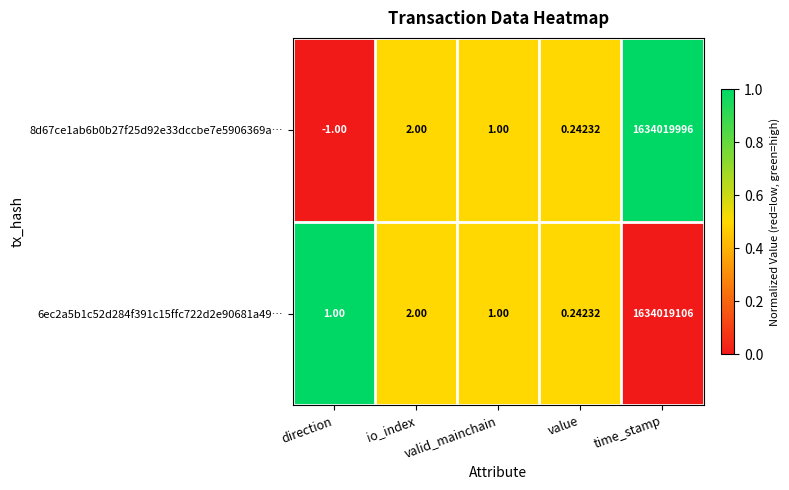

Which category has the lowest value in the 8d67ce1ab6b0b27f25d92e33dccbe7e5906369a… series?

direction